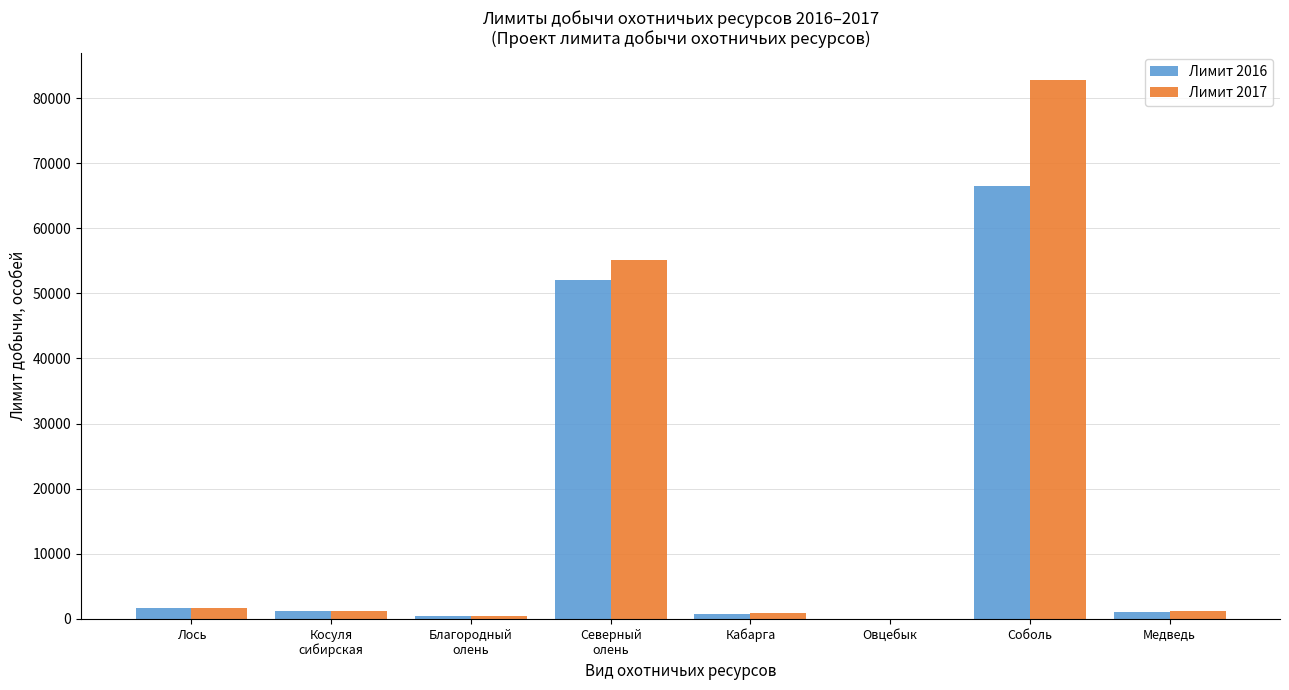

The Лимит 2016 series shows 106398 at Соболь. True or false?

False